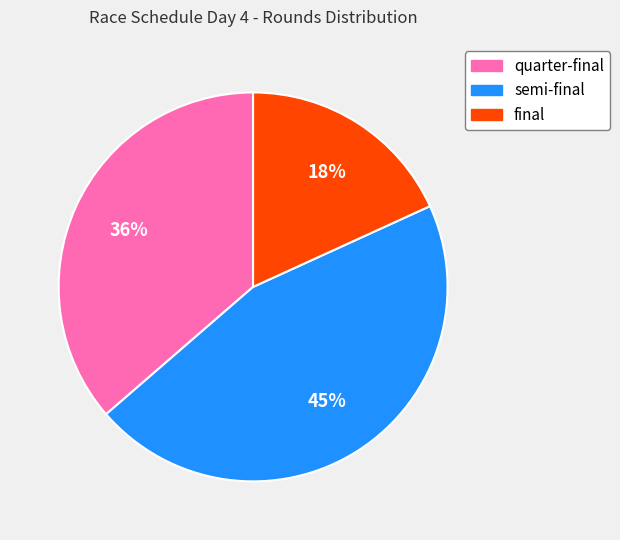

Approximately how many times larger is the value at final compared to semi-final?

0.4